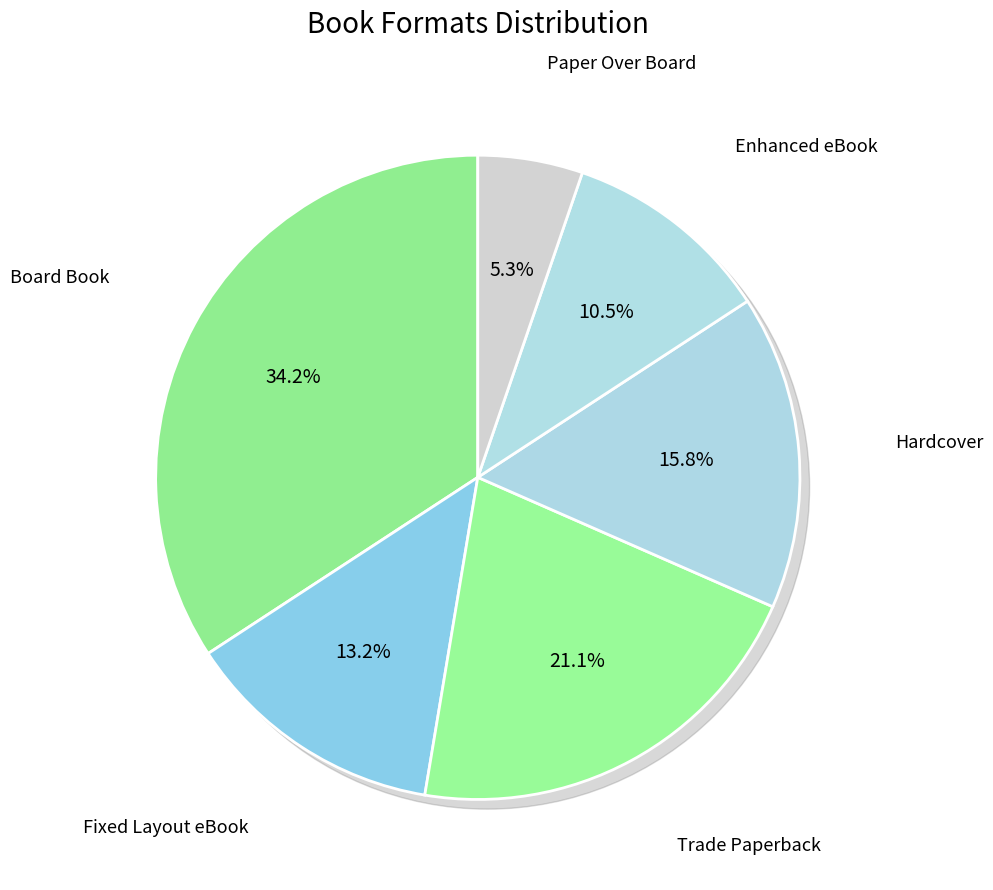

What is the total percentage of Paper Over Board and Trade Paperback?

26.3%